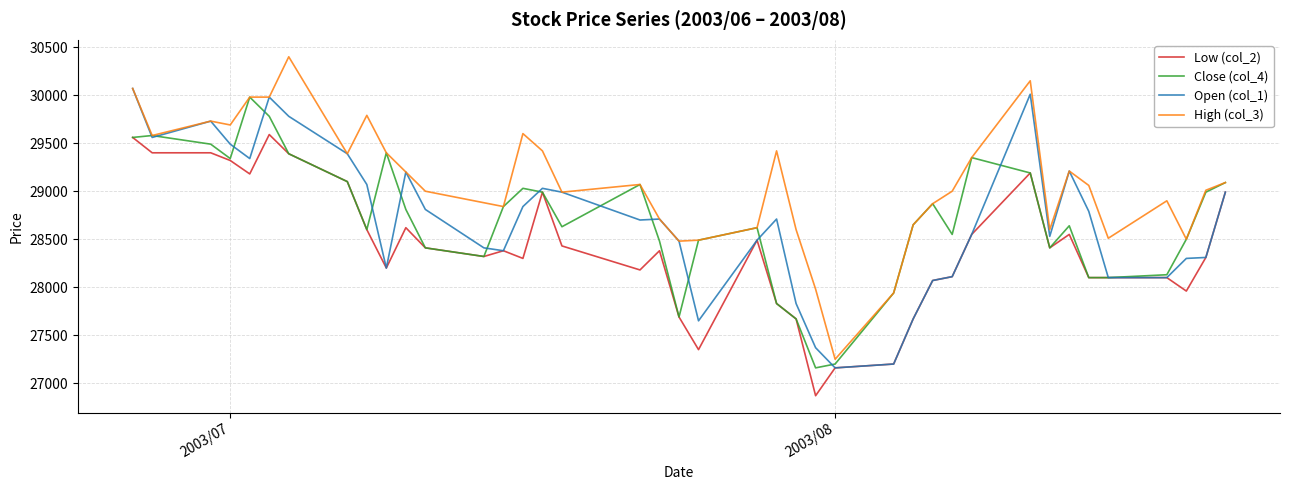

List the series in order of their peak value, lowest first.

Low (col_2), Close (col_4), Open (col_1), High (col_3)